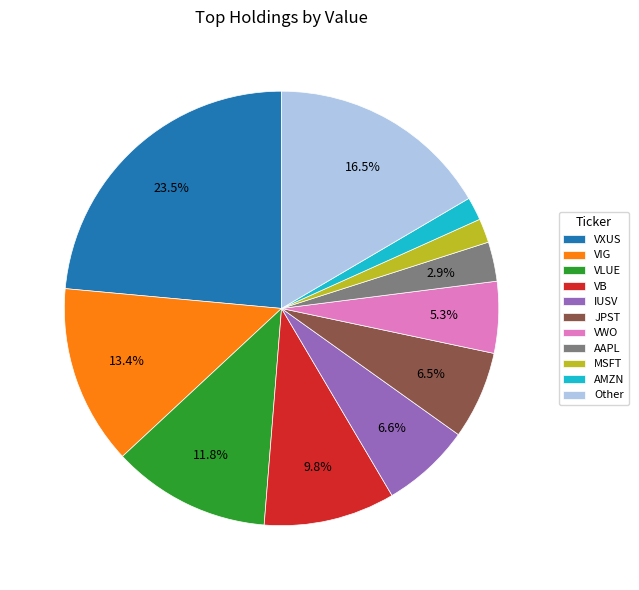

To the nearest percent, what is the difference between the MSFT and Other slice percentages?

15%